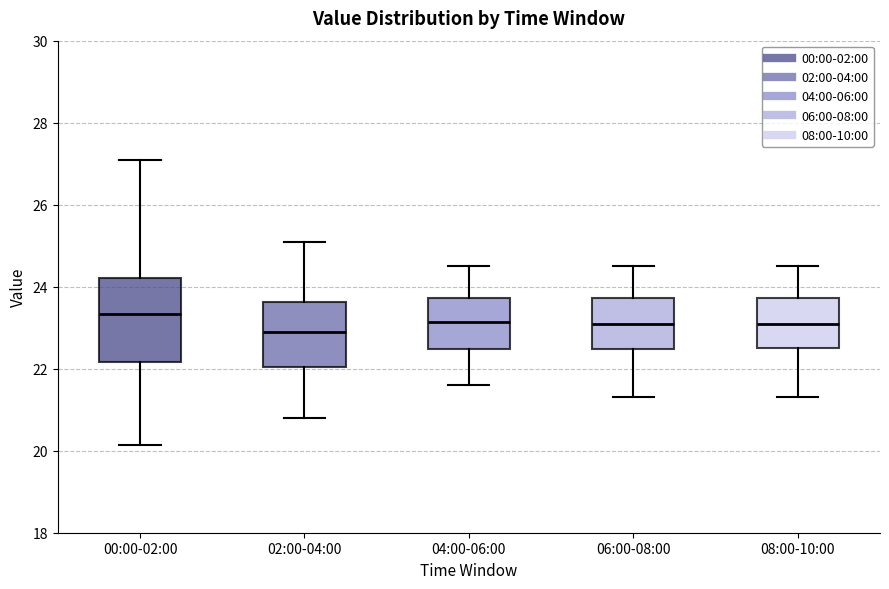

Comparing the boxes themselves (not the whiskers), which one is the tallest?

00:00-02:00